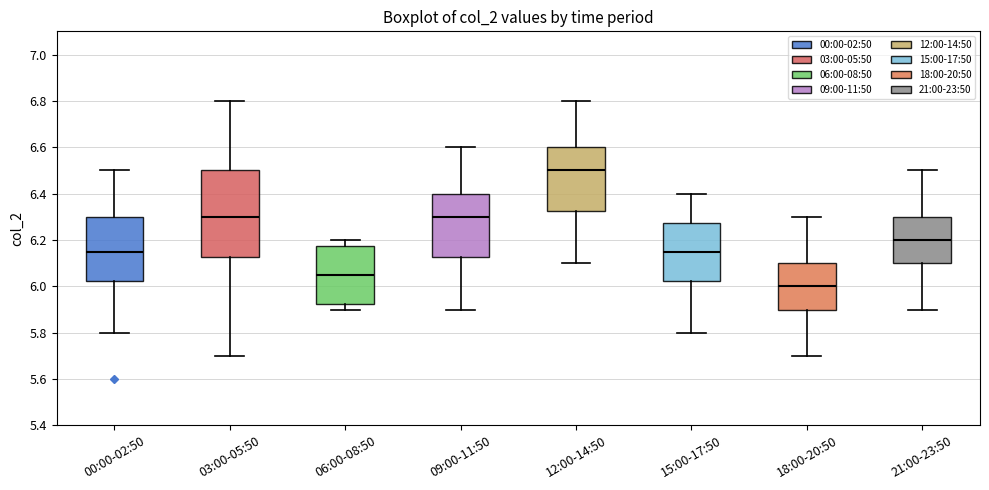

Reading left to right, read every box against the y-axis: the position of its median line, the range the box covers, and the ends of its whiskers. The values are not printed on the chart, so give them approximately, as read against the axis.

00:00-02:50: median 6.16, box 6.02 to 6.30, whiskers 5.80 to 6.50
03:00-05:50: median 6.30, box 6.12 to 6.50, whiskers 5.70 to 6.80
06:00-08:50: median 6.06, box 5.92 to 6.18, whiskers 5.90 to 6.20
09:00-11:50: median 6.30, box 6.12 to 6.40, whiskers 5.90 to 6.60
12:00-14:50: median 6.50, box 6.32 to 6.60, whiskers 6.10 to 6.80
15:00-17:50: median 6.16, box 6.02 to 6.28, whiskers 5.80 to 6.40
18:00-20:50: median 6.00, box 5.90 to 6.10, whiskers 5.70 to 6.30
21:00-23:50: median 6.20, box 6.10 to 6.30, whiskers 5.90 to 6.50